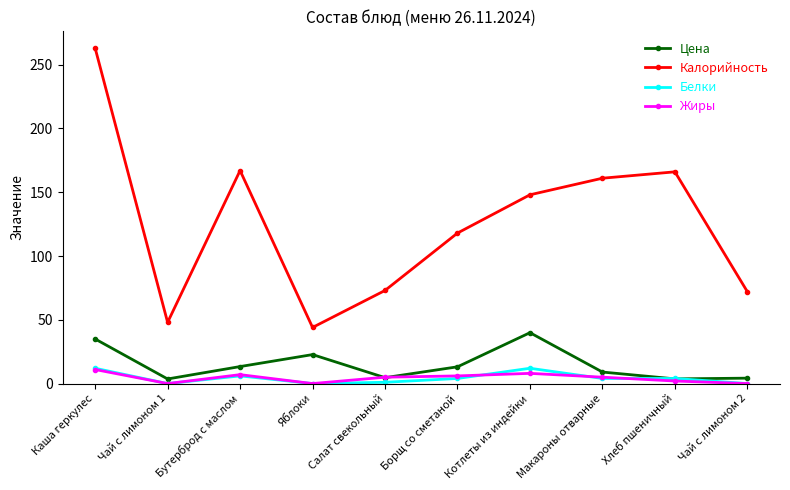

What is the difference between the second highest and second lowest values in the Жиры series?

8.0